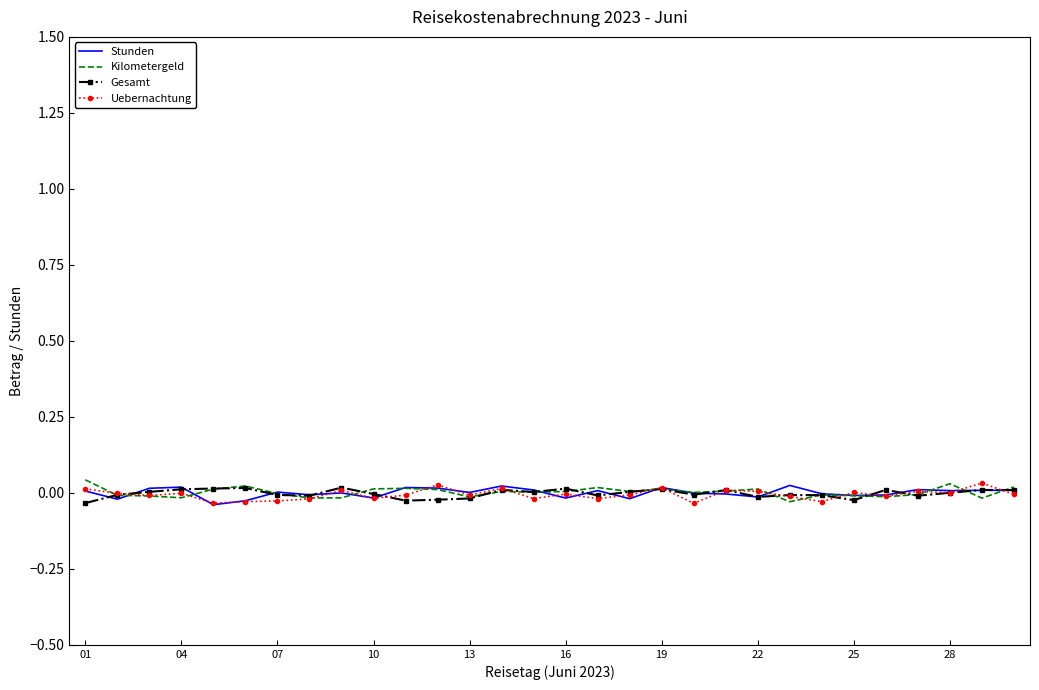

Rank the series by their average value, from highest to lowest.

Kilometergeld, Stunden, Gesamt, Uebernachtung